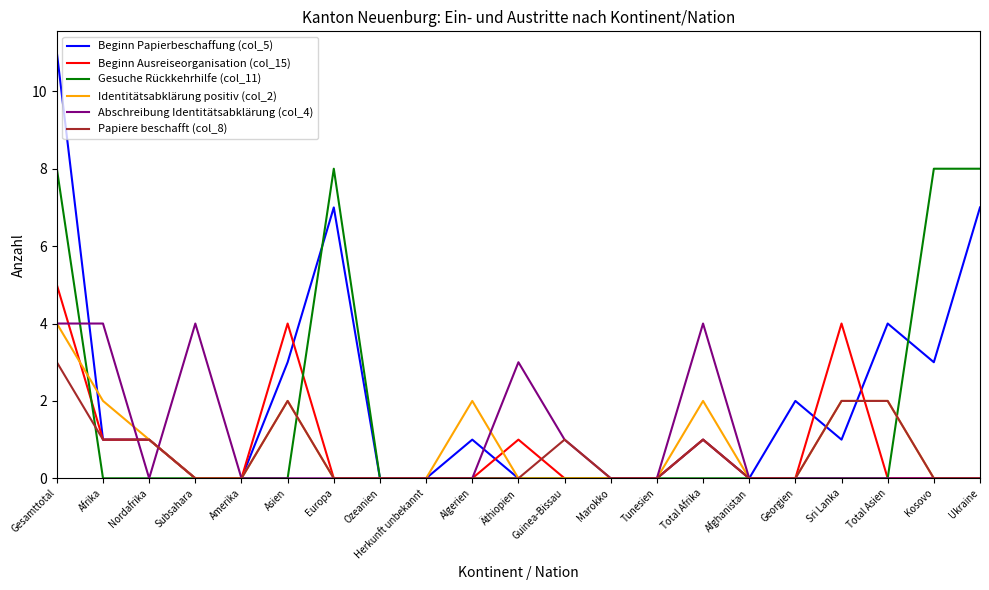

Which series has the largest range (max minus min)?

Beginn Papierbeschaffung (col_5)